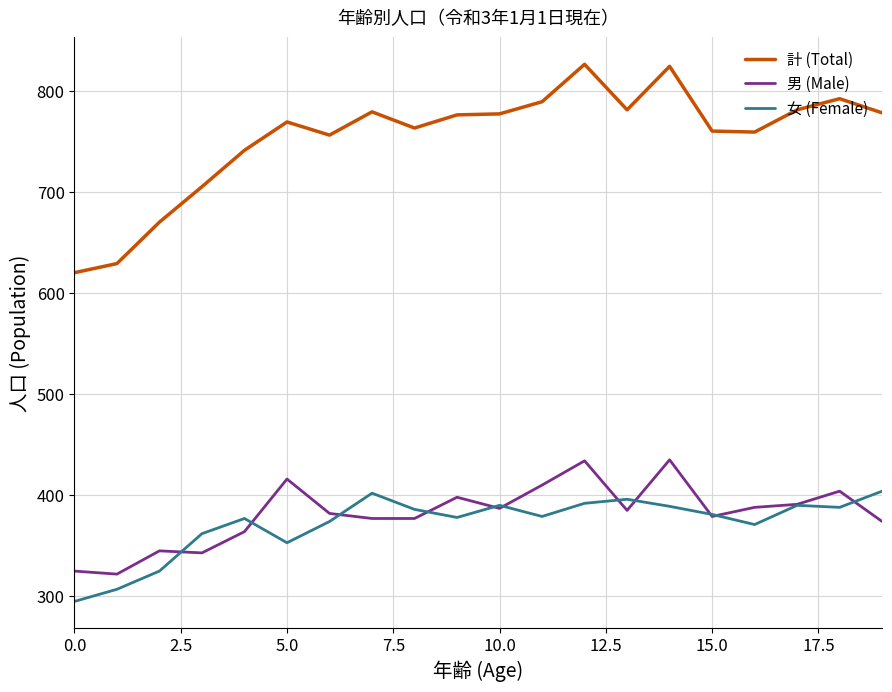

What are all the series names shown in the legend?

計 (Total), 男 (Male), 女 (Female)